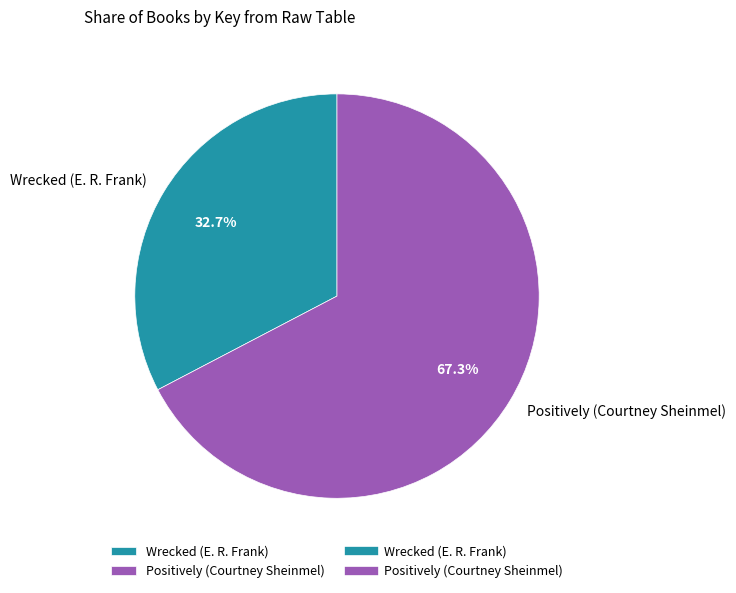

Is it true that Wrecked (E. R. Frank) is 33% of the pie?

True